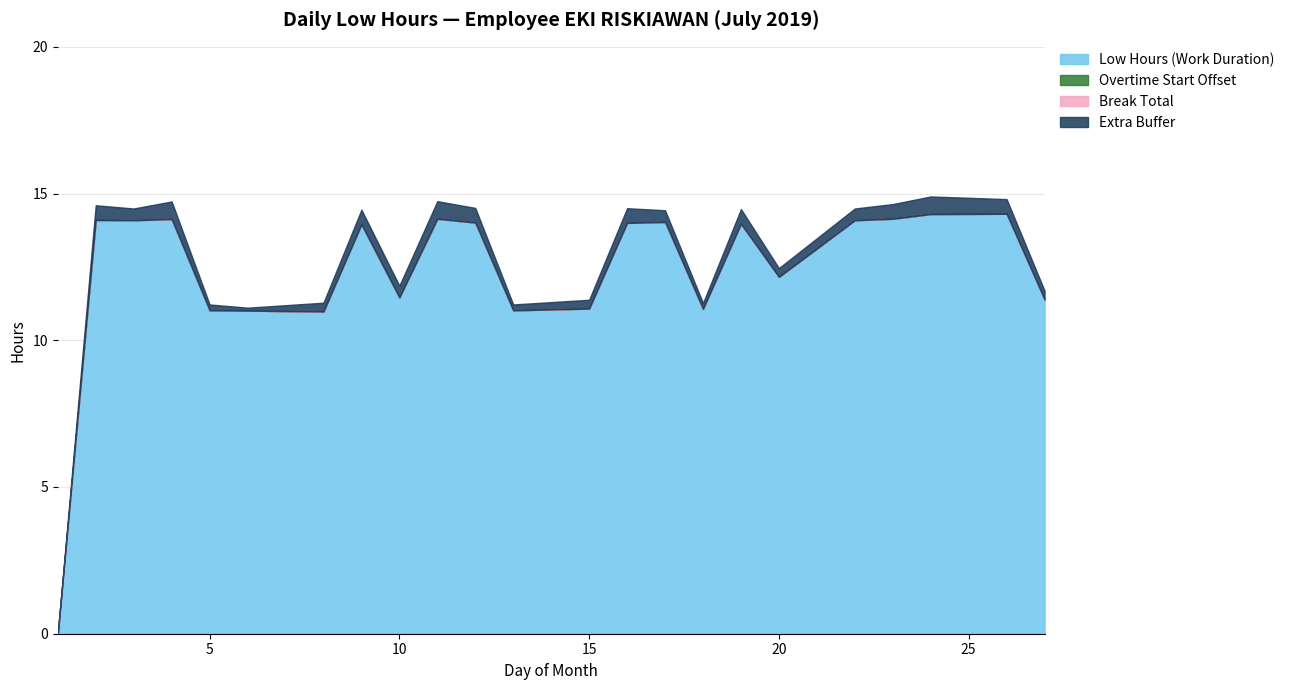

Which series has the largest range (max minus min)?

Low Hours